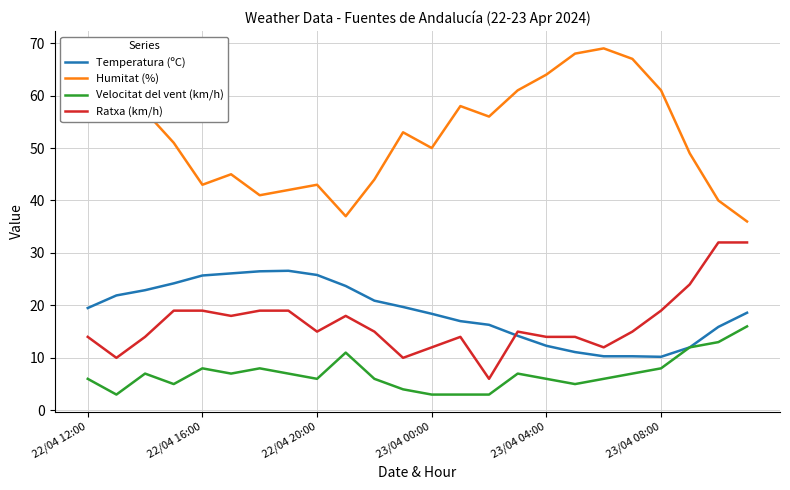

Does the chart display data point markers on the line(s)?

No